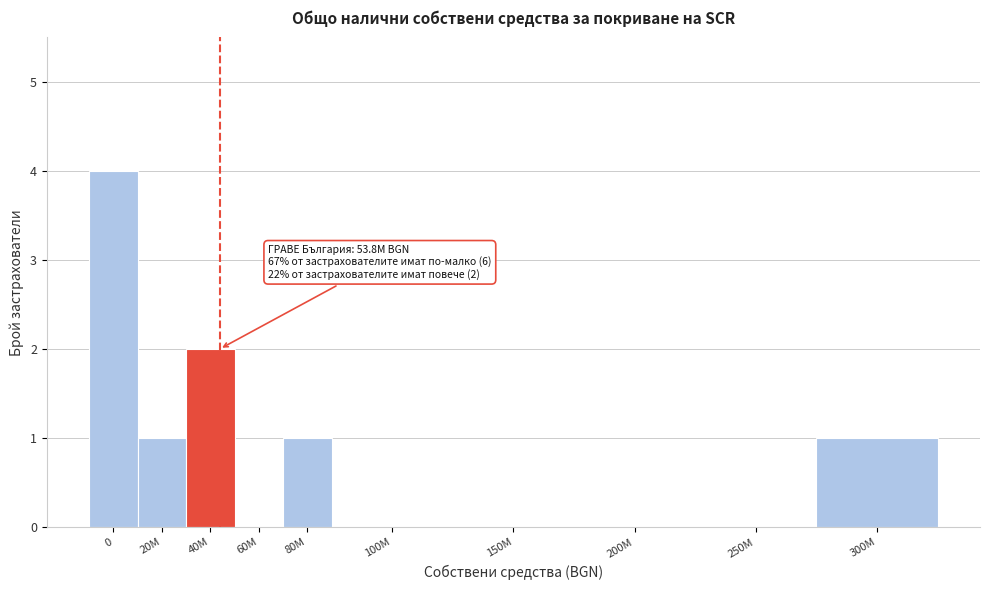

Reading left to right, transcribe all the data shown in this chart.

0=4	20M=1	40M=2	60M=0	80M=1	100M=0	150M=0	200M=0	250M=0	300M=1